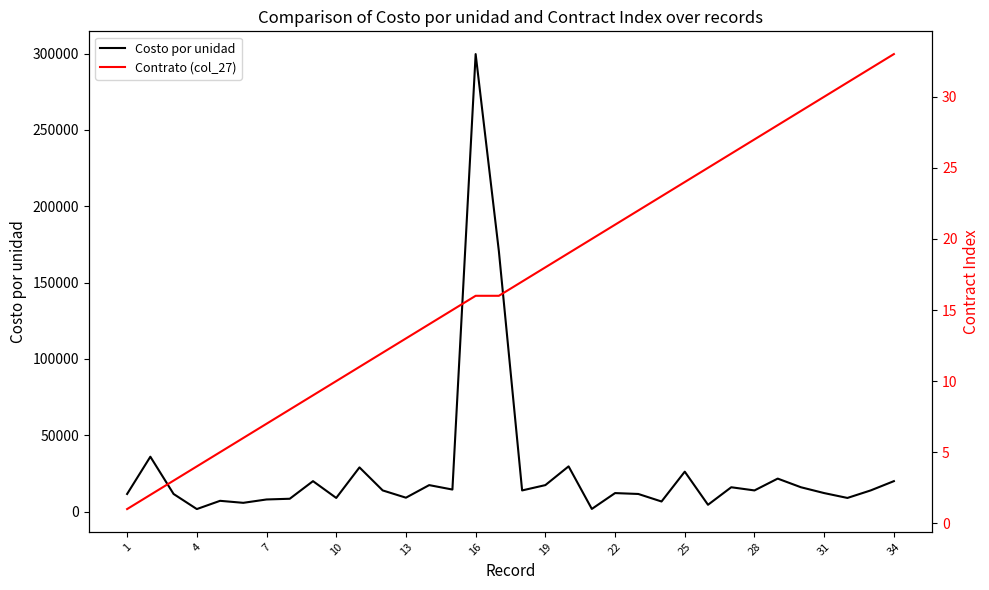

How many interior local valleys does the Costo por unidad series have?

11